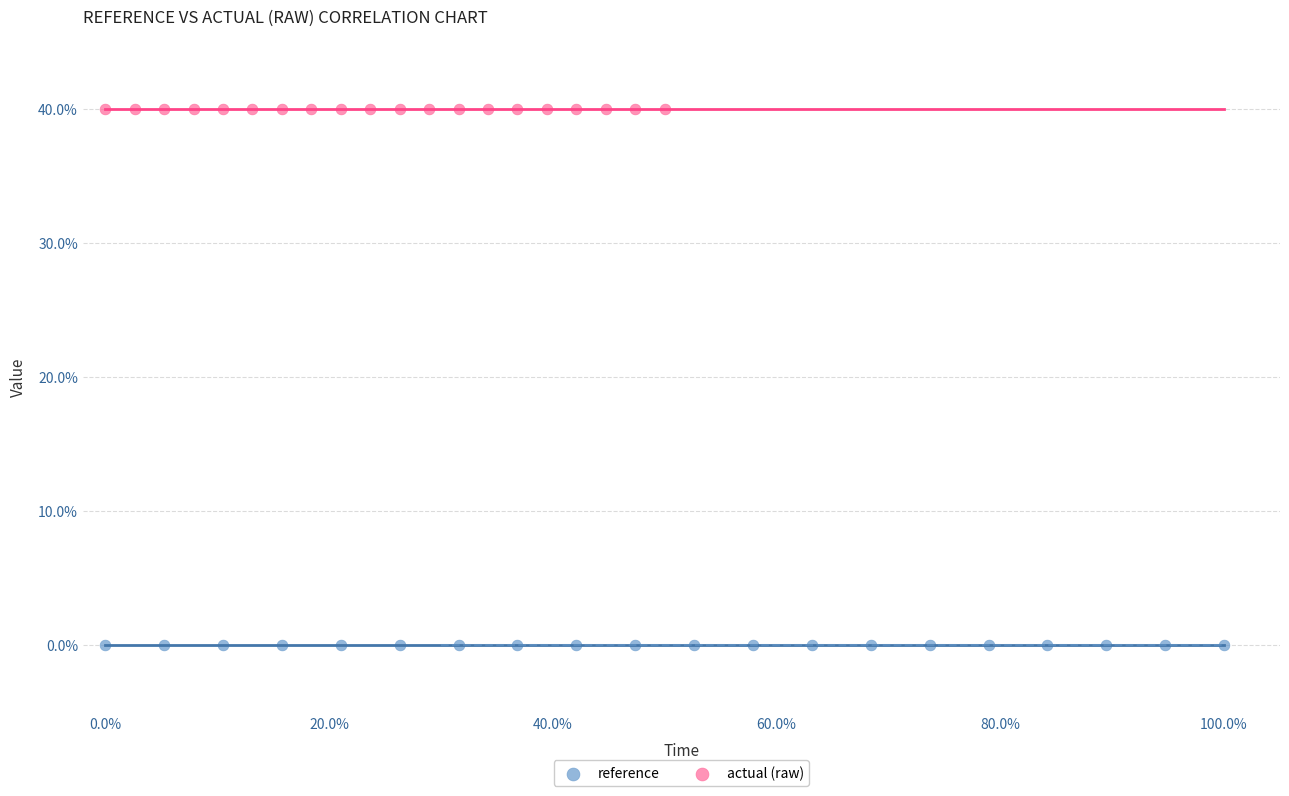

Which series reaches the maximum Y coordinate?

actual (raw)